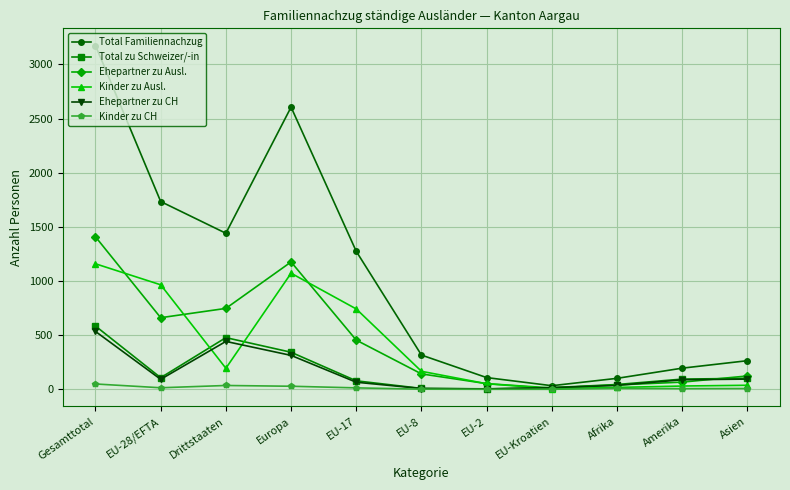

What is the label of the 10th point from the left?

Amerika